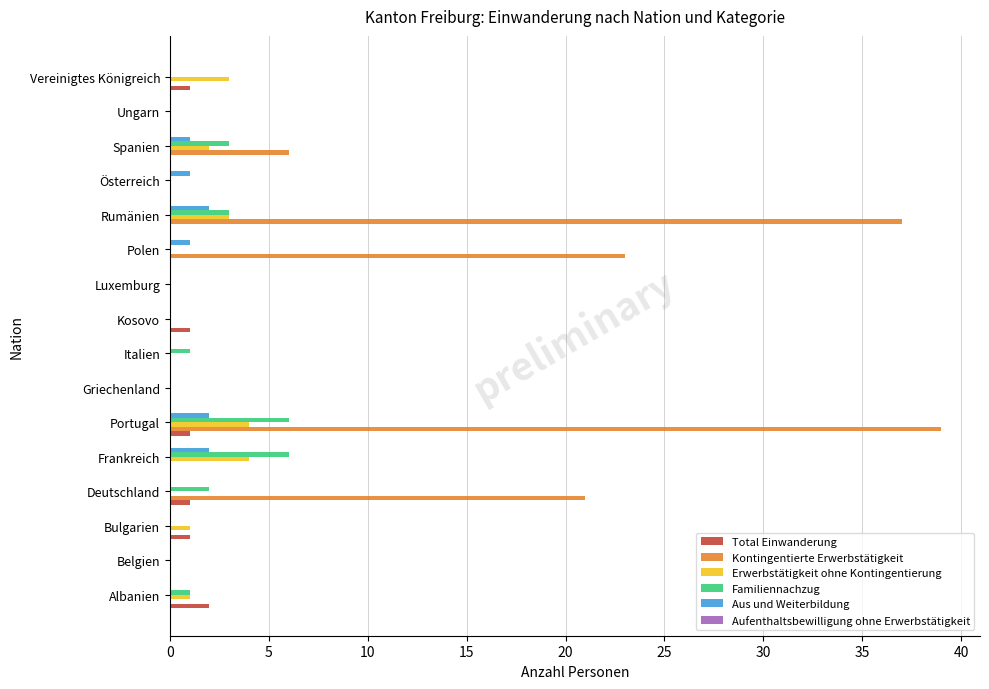

What is the total value across all series at Deutschland?

24